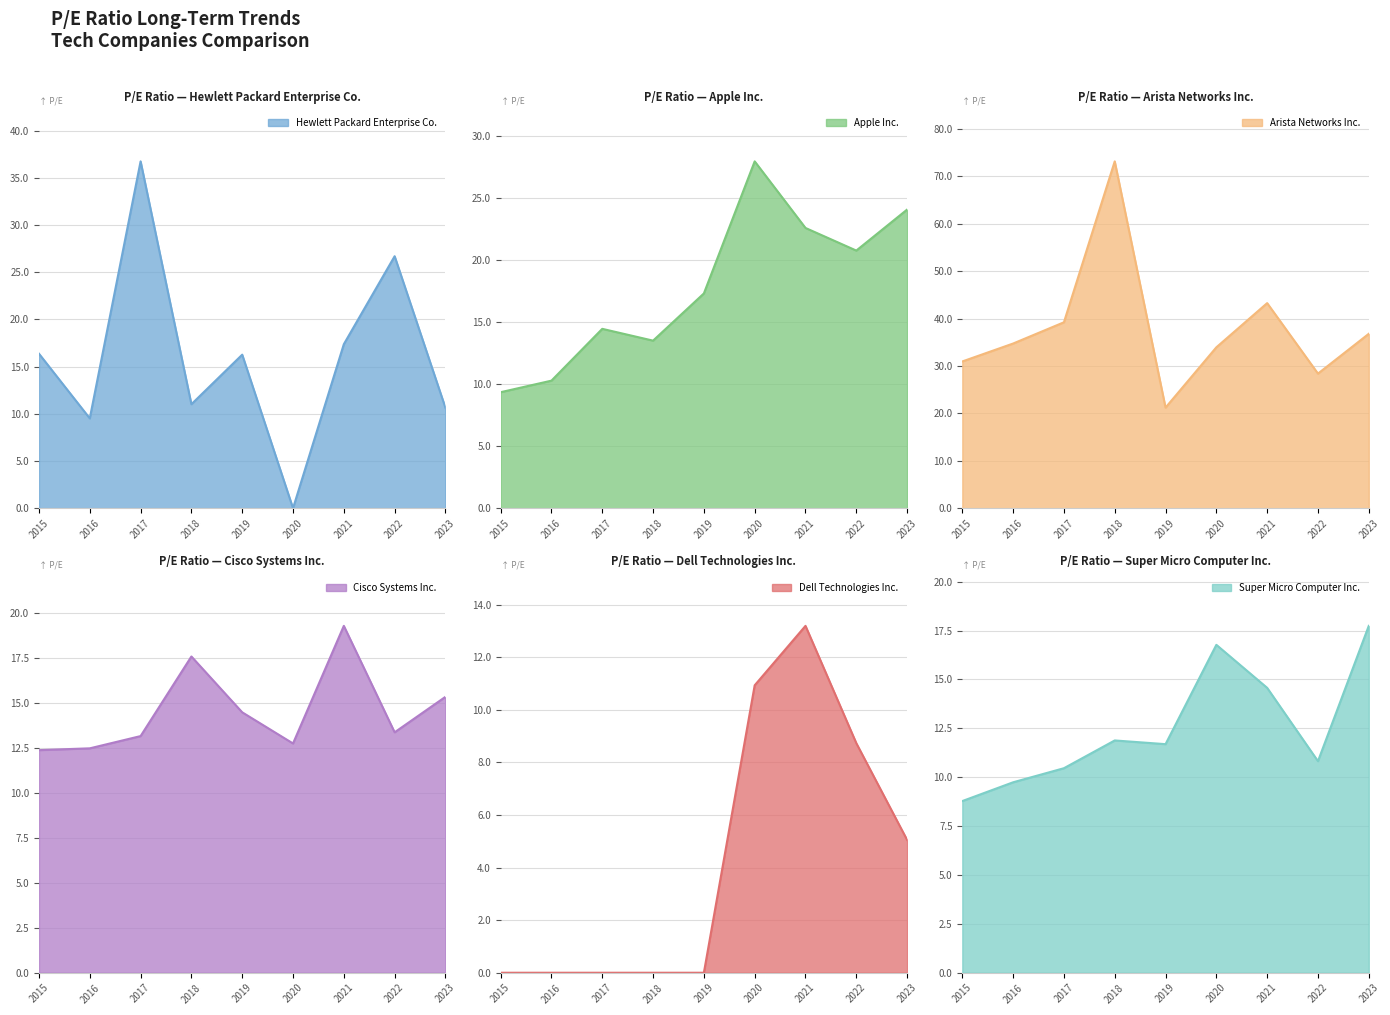

At which label is Hewlett Packard Enterprise Co. closest to 18?

2021